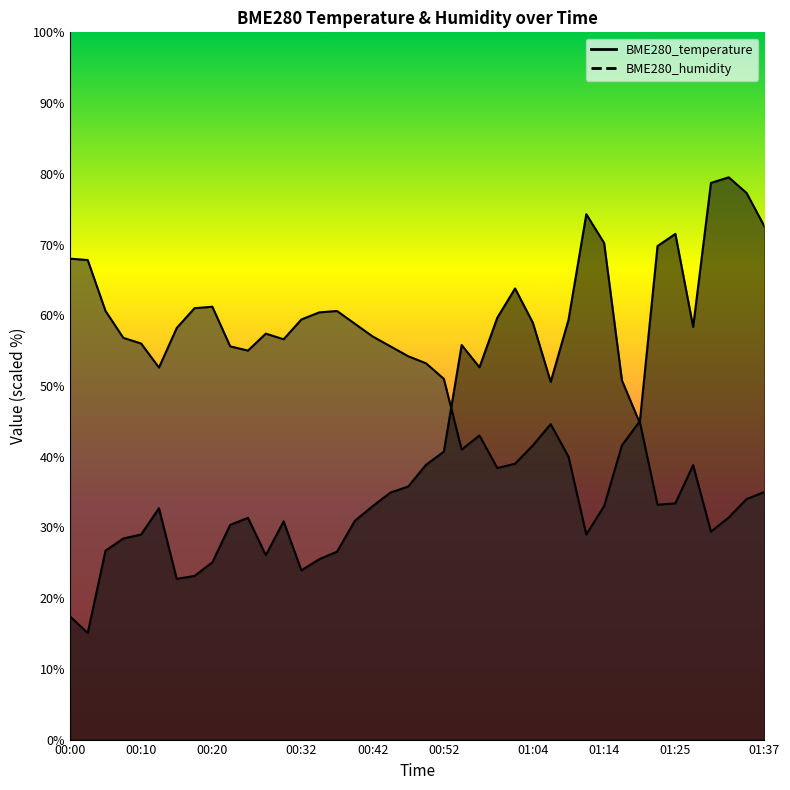

Is it true that BME280_temperature equals 61.6 at 01:17?

False